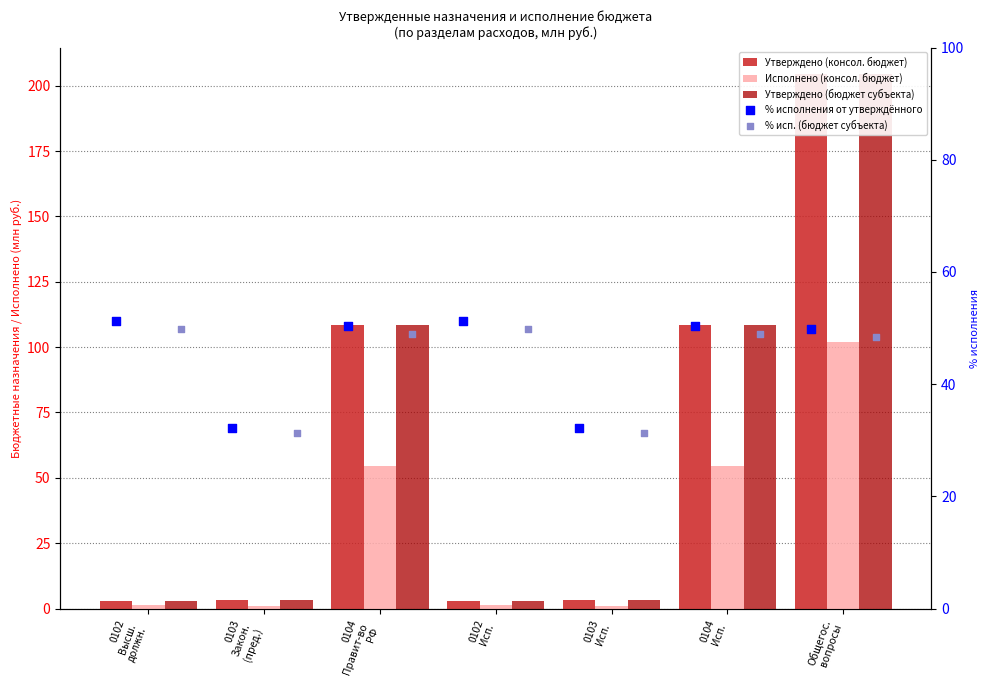

Which series contains the lowest Y value?

Исполнено (консол. бюджет)